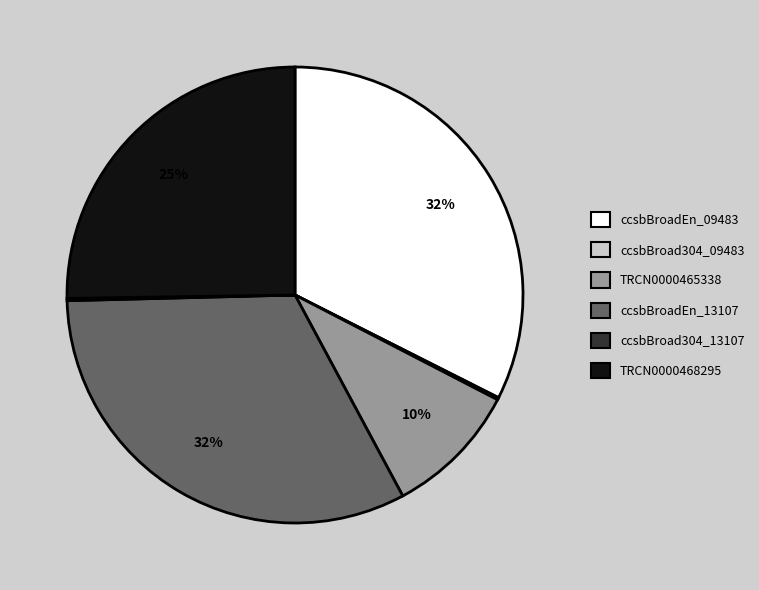

To the nearest percent, what percentage of the pie is ccsbBroadEn_09483?

33%